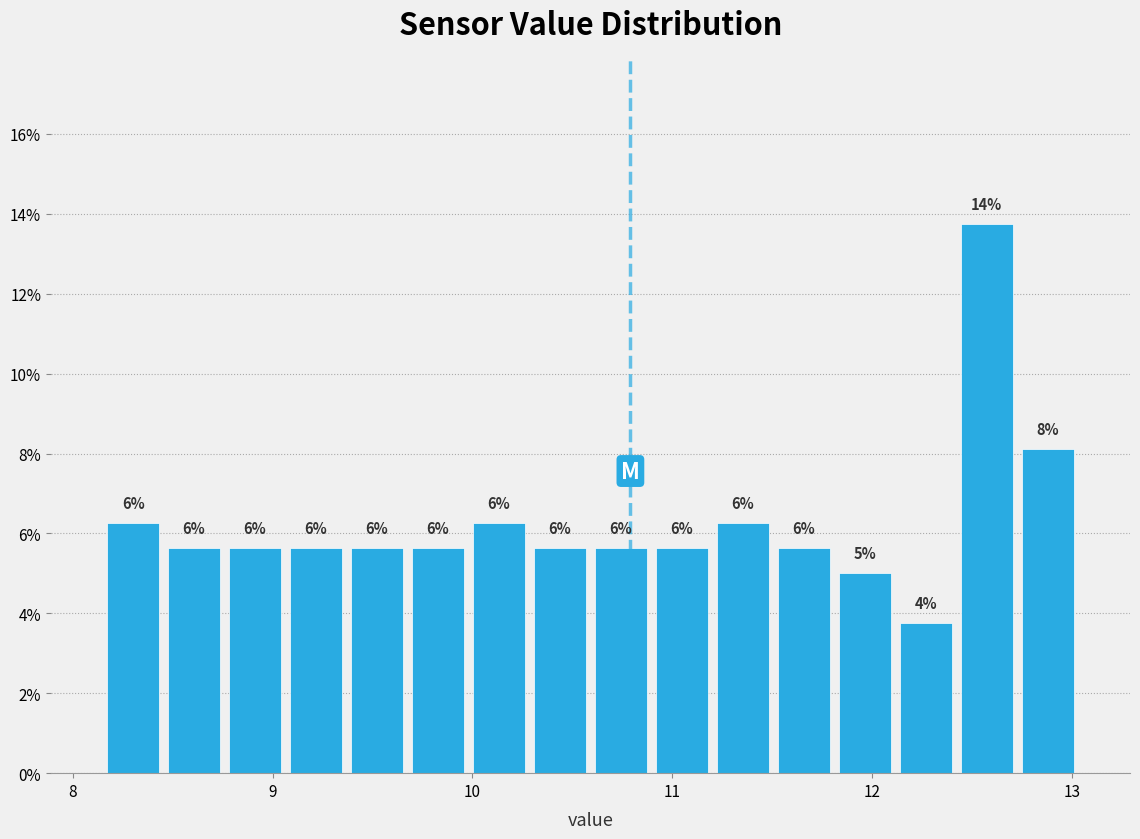

Around what value on the x-axis is the tallest bar? Give the approximate position of its centre, as read against the axis.

12.6